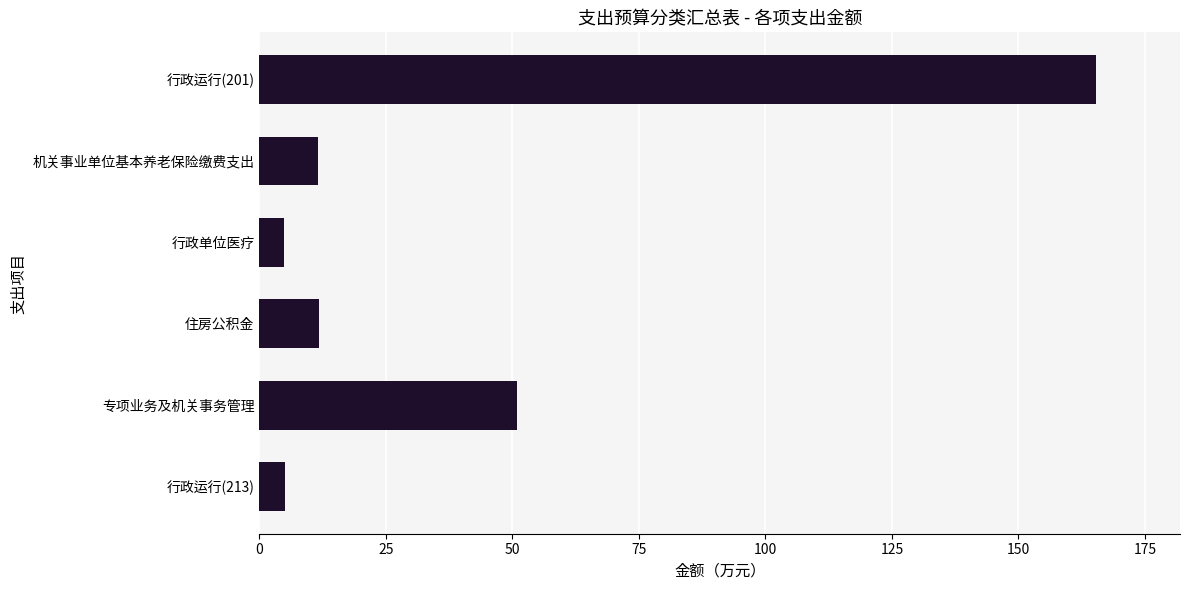

What is the ratio of the value at 行政单位医疗 to the value at 机关事业单位基本养老保险缴费支出?

0.4